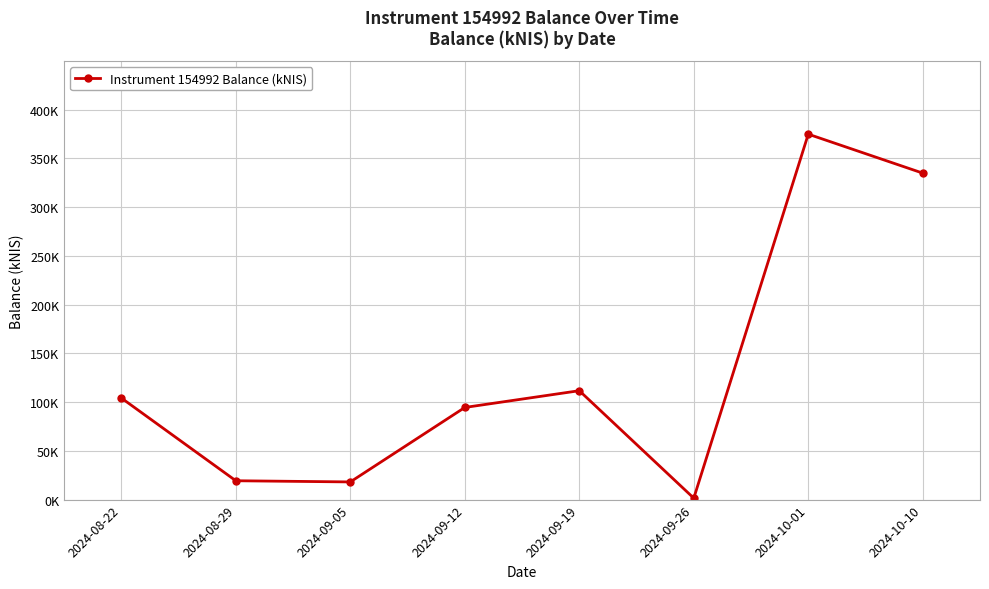

True or false: the data shows 584.7 at 2024-10-10.

False